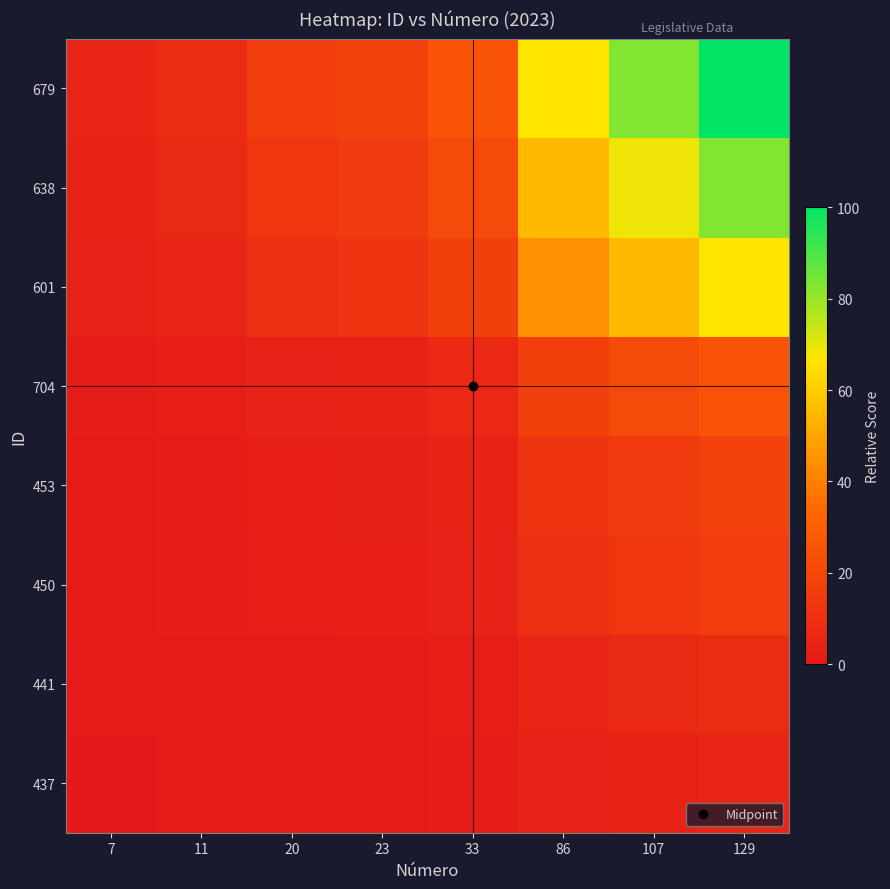

Which has a higher value, 33 or 86?

86